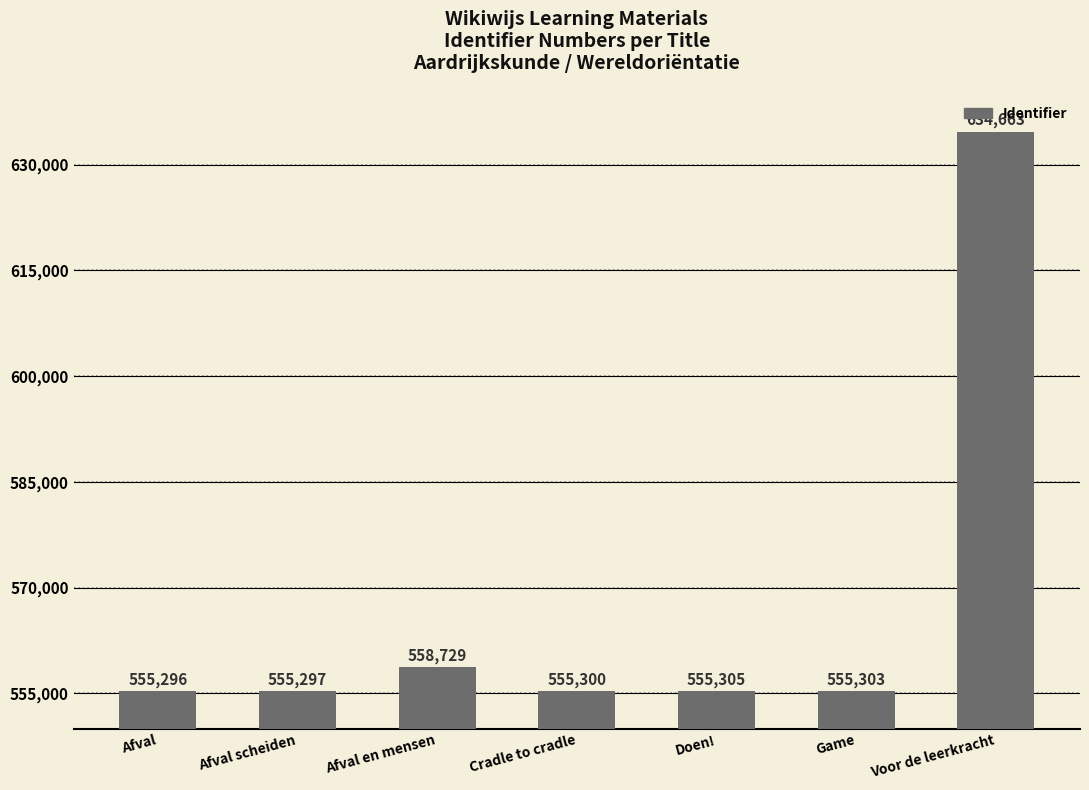

The chart shows a value of 333866 at Cradle to cradle. True or false?

False